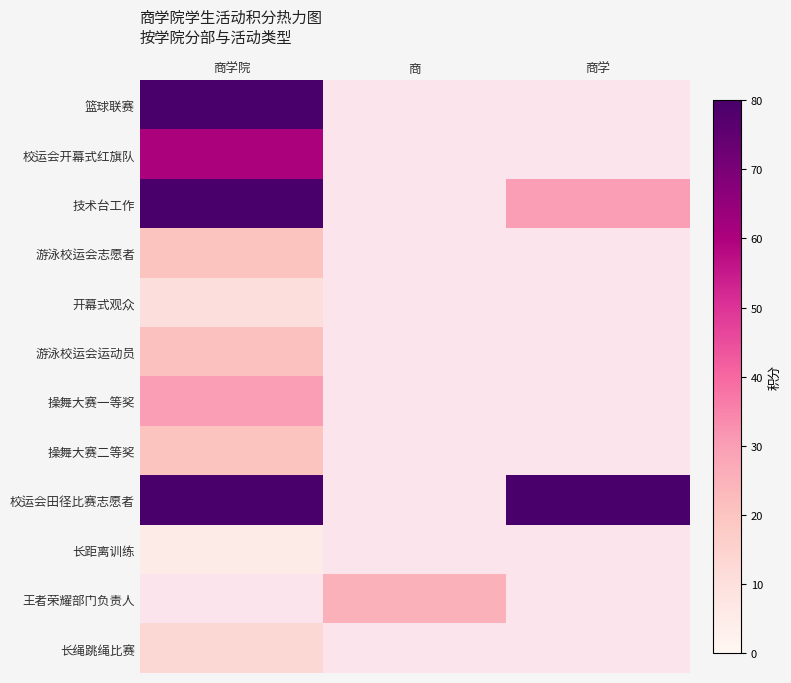

List the labels in order of 长距离训练 value, largest first.

商学院, 商, 商学